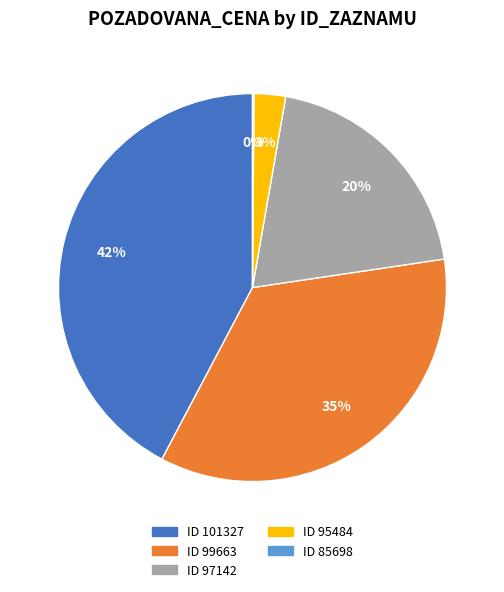

Is there a majority slice in this chart?

No